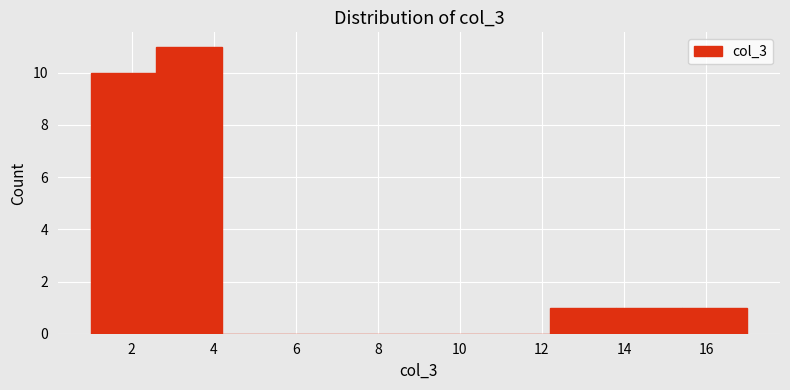

Reading left to right, list every bar in this chart as the range it spans on the x-axis followed by its height. The values are not printed on the chart, so give them approximately, as read against the axis.

1.0 to 2.6: 10
2.6 to 4.2: 11
4.2 to 5.8: 0
5.8 to 7.4: 0
7.4 to 9.0: 0
9.0 to 10.6: 0
10.6 to 12.2: 0
12.2 to 13.8: 1
13.8 to 15.4: 1
15.4 to 17.0: 1